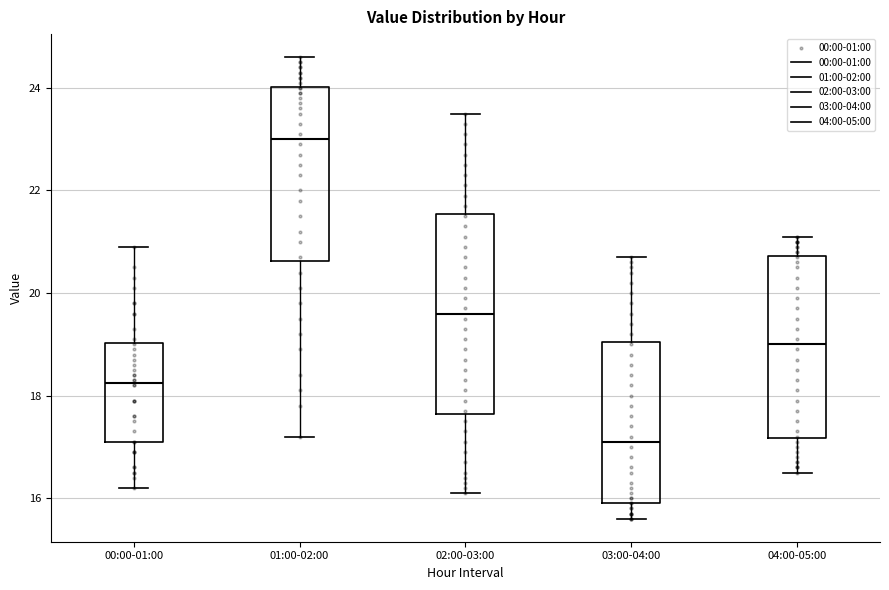

Reading left to right, read every box against the y-axis: the position of its median line, the range the box covers, and the ends of its whiskers. The values are not printed on the chart, so give them approximately, as read against the axis.

00:00-01:00: median 18.2, box 17.2 to 19.0, whiskers 16.2 to 21.0
01:00-02:00: median 23.0, box 20.6 to 24.0, whiskers 17.2 to 24.6
02:00-03:00: median 19.6, box 17.6 to 21.6, whiskers 16.2 to 23.6
03:00-04:00: median 17.2, box 16.0 to 19.0, whiskers 15.6 to 20.8
04:00-05:00: median 19.0, box 17.2 to 20.8, whiskers 16.6 to 21.2